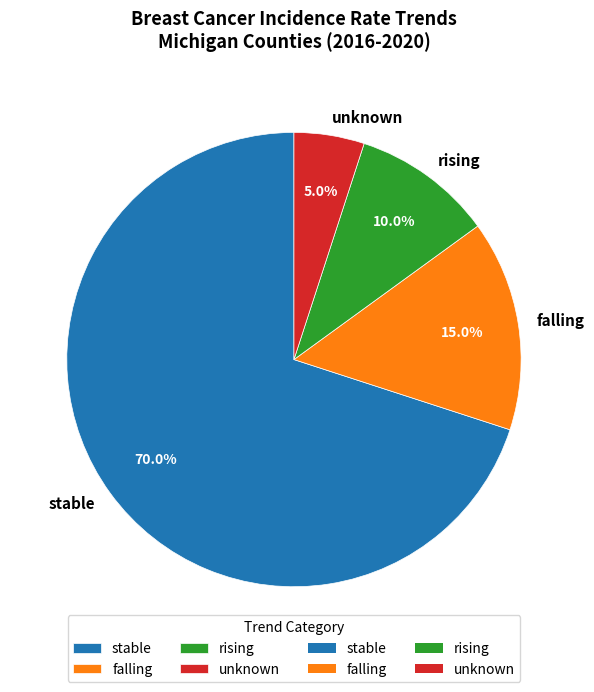

What percentage do falling and stable together represent?

85.0%